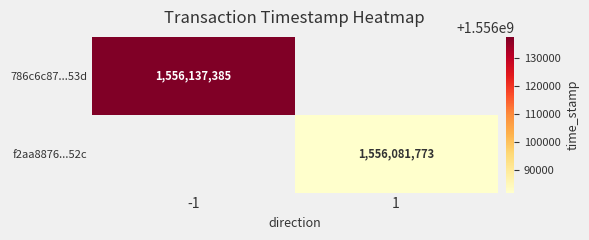

The value of 786c6c87...53d at -1 is 1556137385. True or false?

True